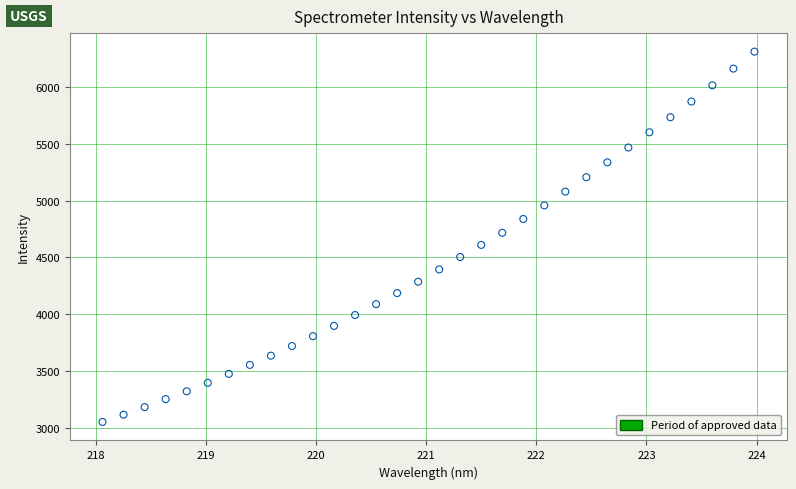

What is the range of X values (max minus min)?

5.9